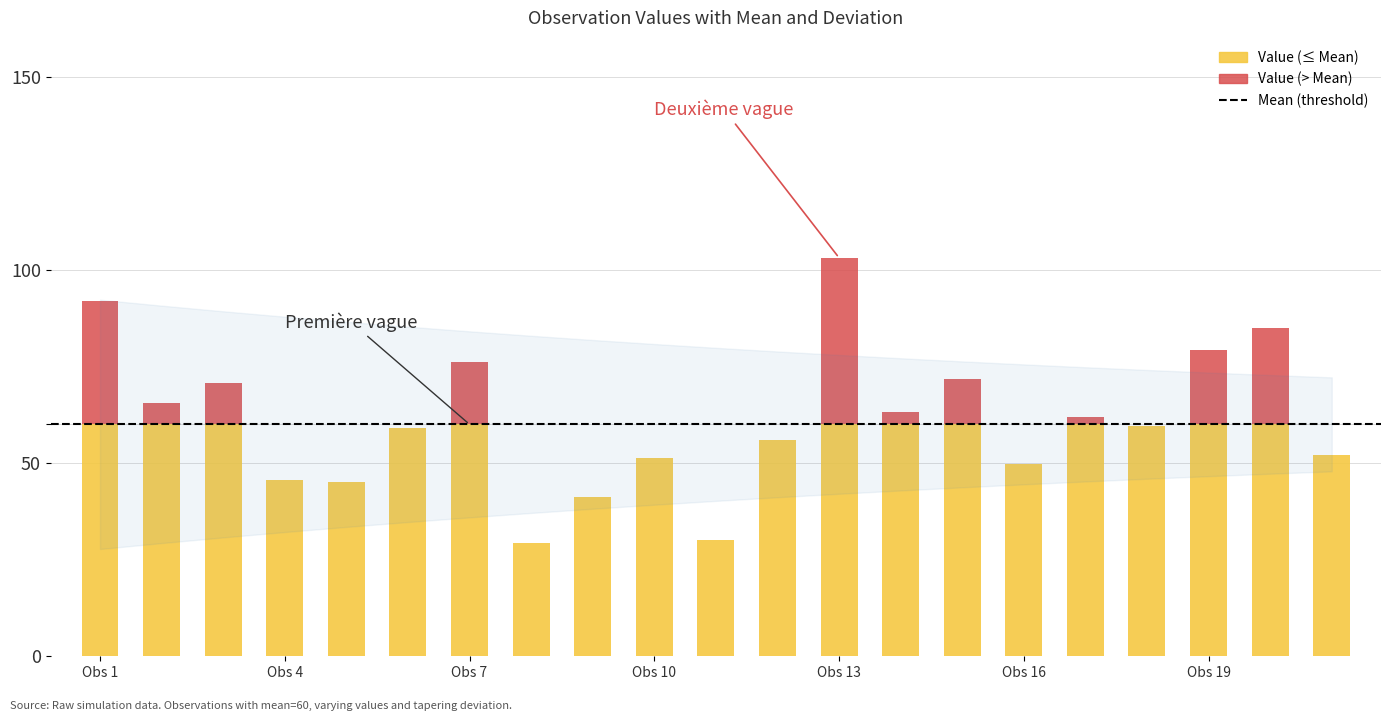

The Mean series shows 60.0 at 6. True or false?

True